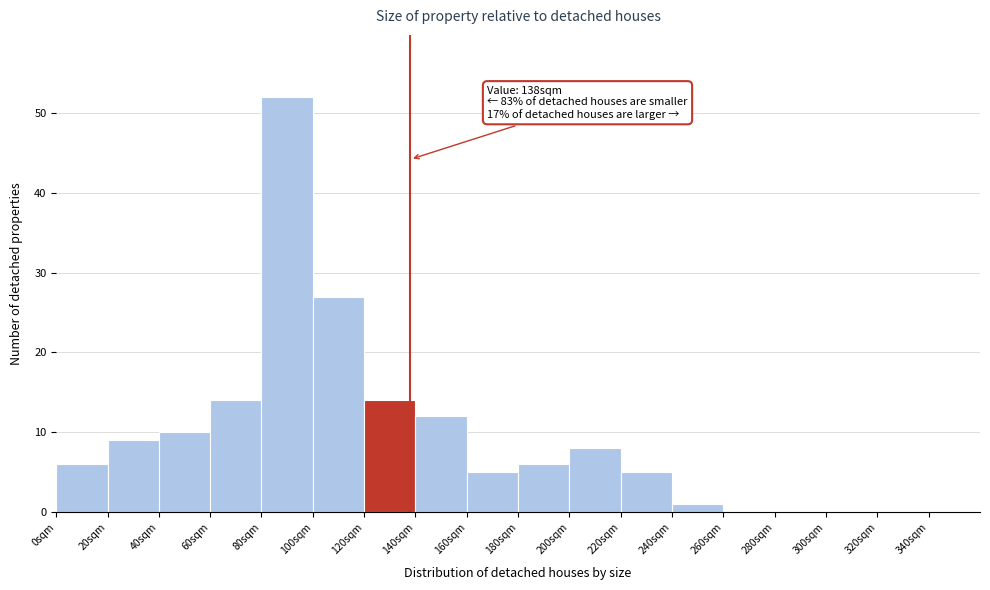

Over which range of the x-axis is the bar tallest?

80 to 100